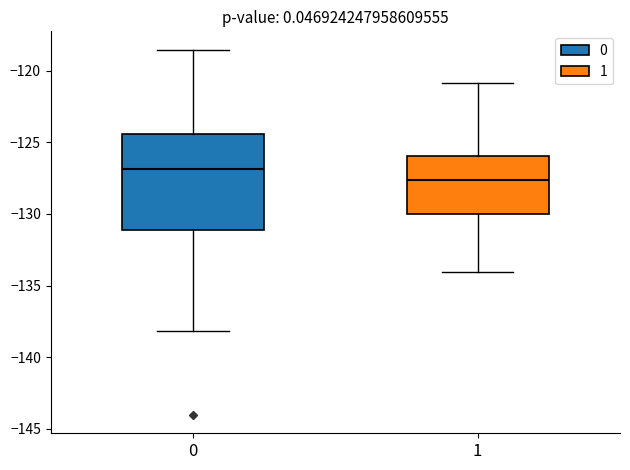

Reading left to right, read every box against the y-axis: the position of its median line, the range the box covers, and the ends of its whiskers. The values are not printed on the chart, so give them approximately, as read against the axis.

0: median -127.0, box -131.0 to -124.5, whiskers -138.0 to -118.5
1: median -127.5, box -130.0 to -126.0, whiskers -134.0 to -121.0